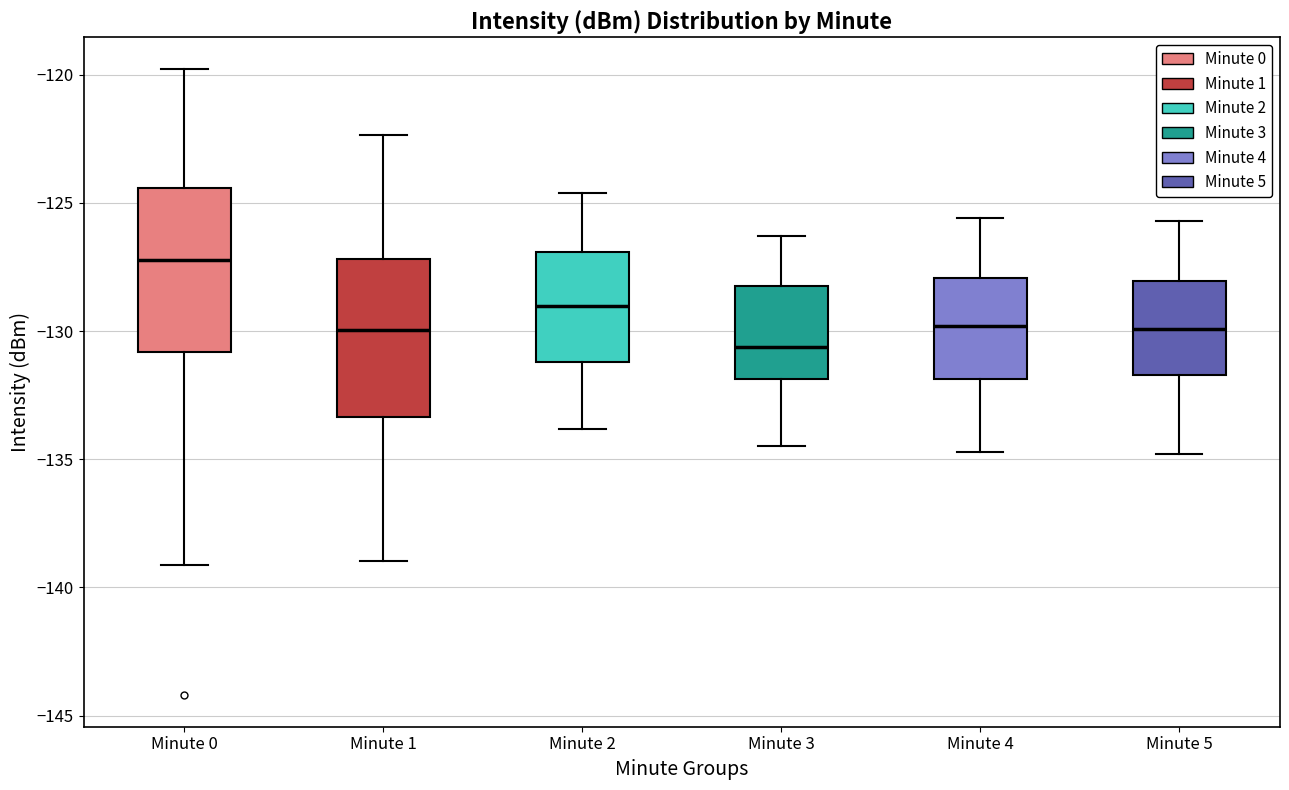

Where is the upper edge of the box for Minute 1 on the y-axis? The values are not printed on the chart, so give them approximately, as read against the axis.

-127.0